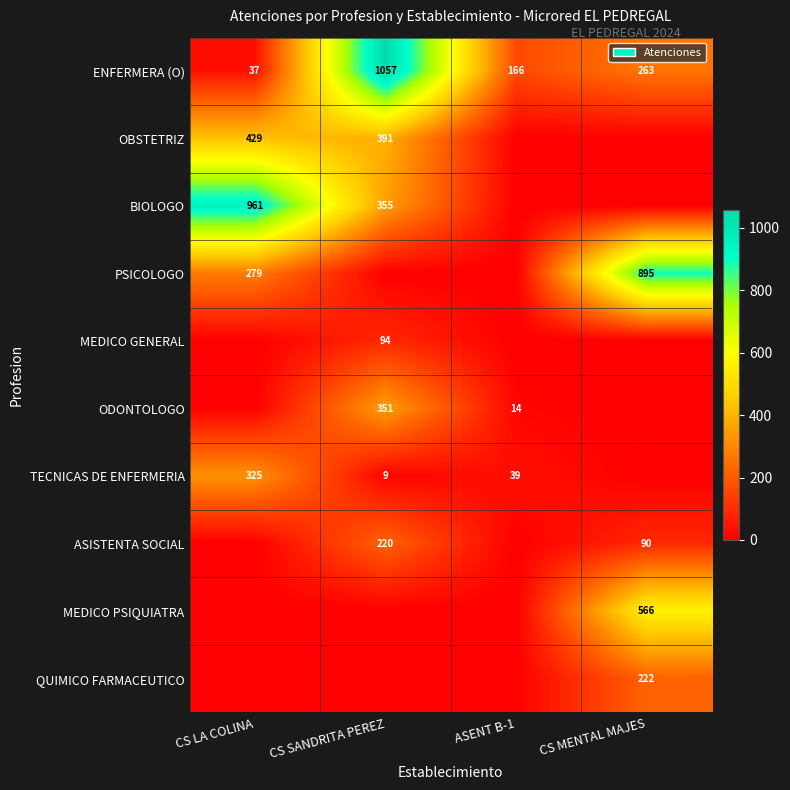

What is the greatest value displayed?

1057